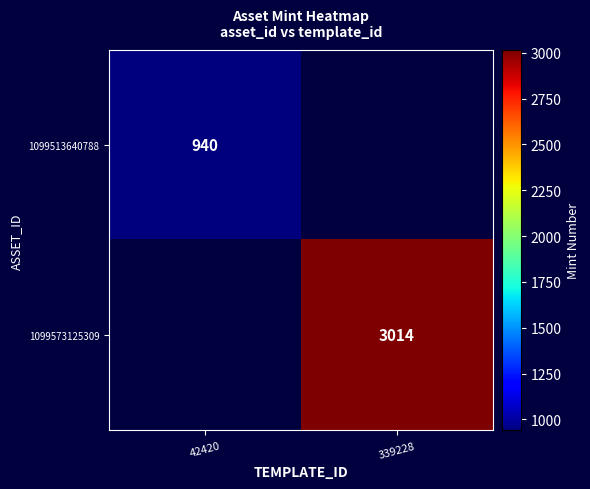

The 1099513640788 series shows 601.1 at 42420. True or false?

False